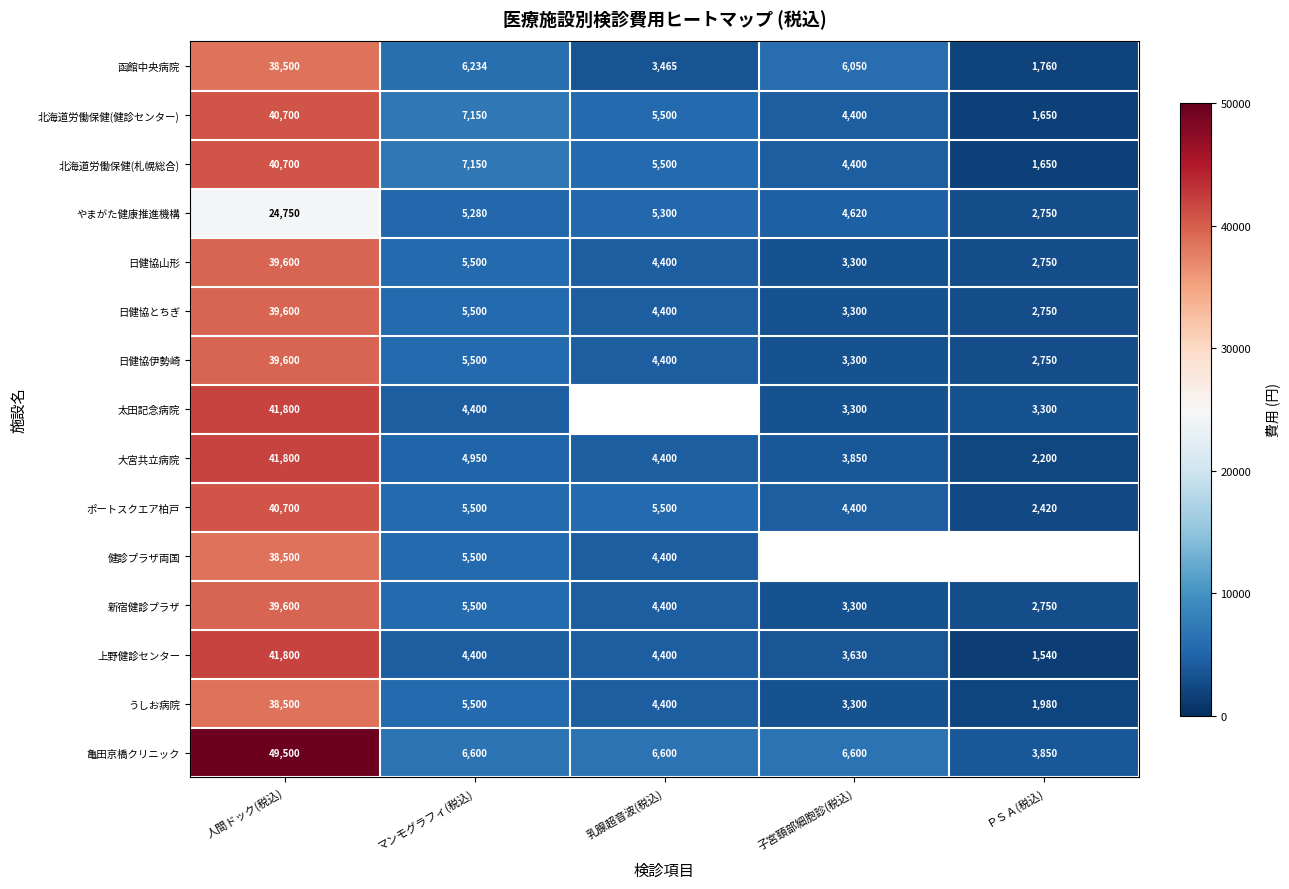

At how many categories does at least one series exceed 24778?

1